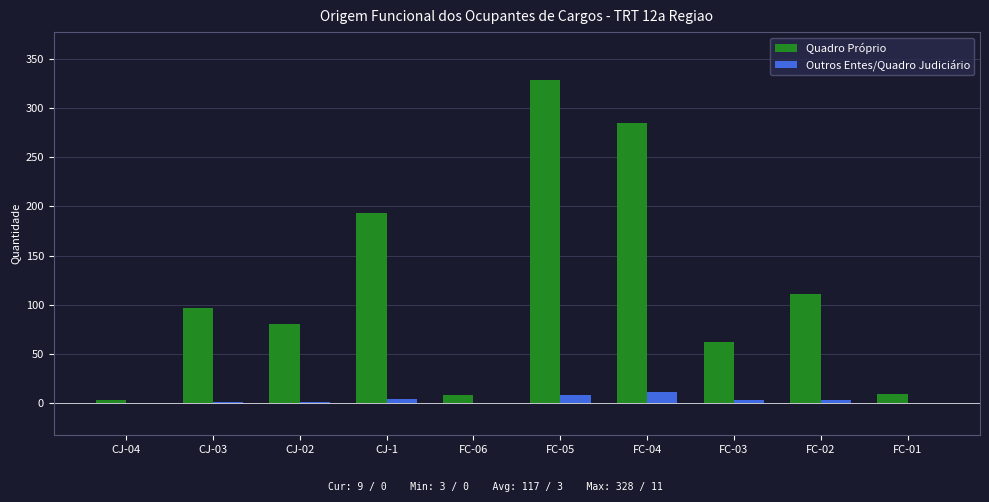

Where does the Outros Entes/Quadro Judiciário series first go above 3?

CJ-1